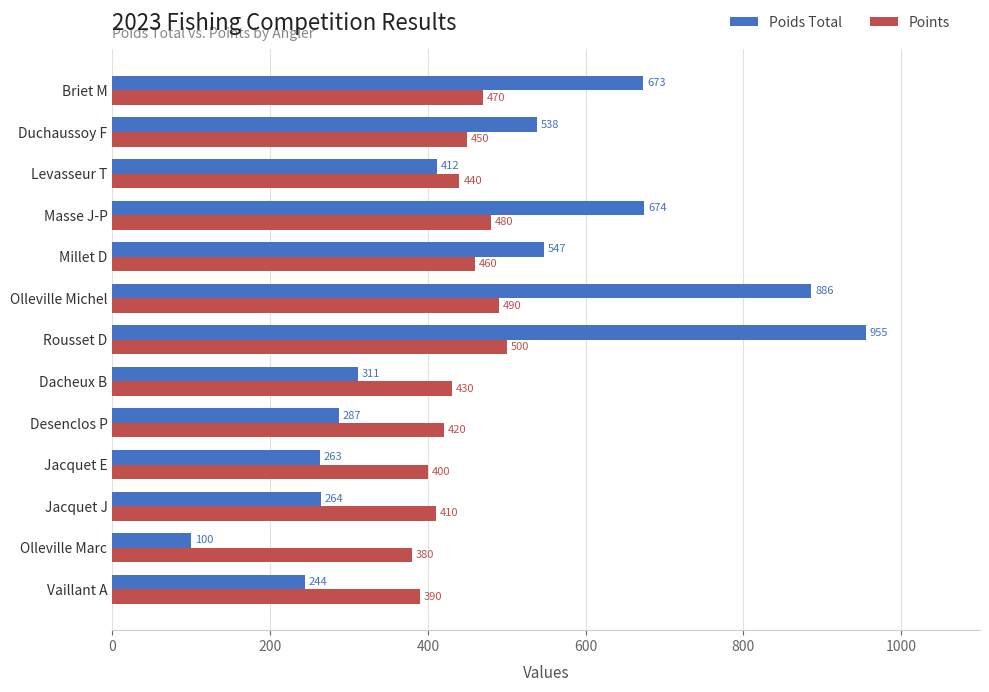

What is the difference between the maximum and minimum values in the Points series?

120